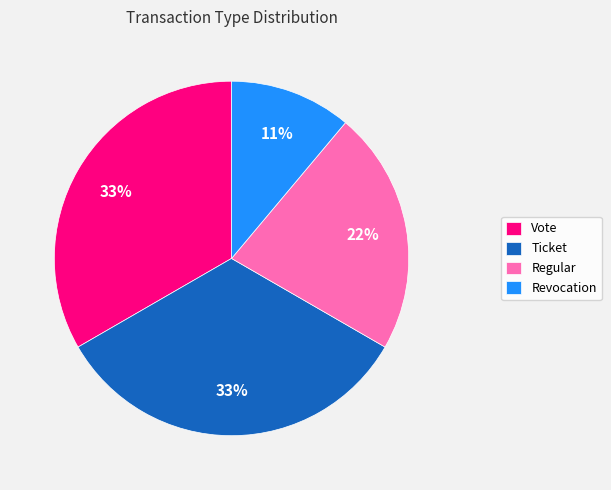

To the nearest percent, what percentage of the pie is Vote?

33%